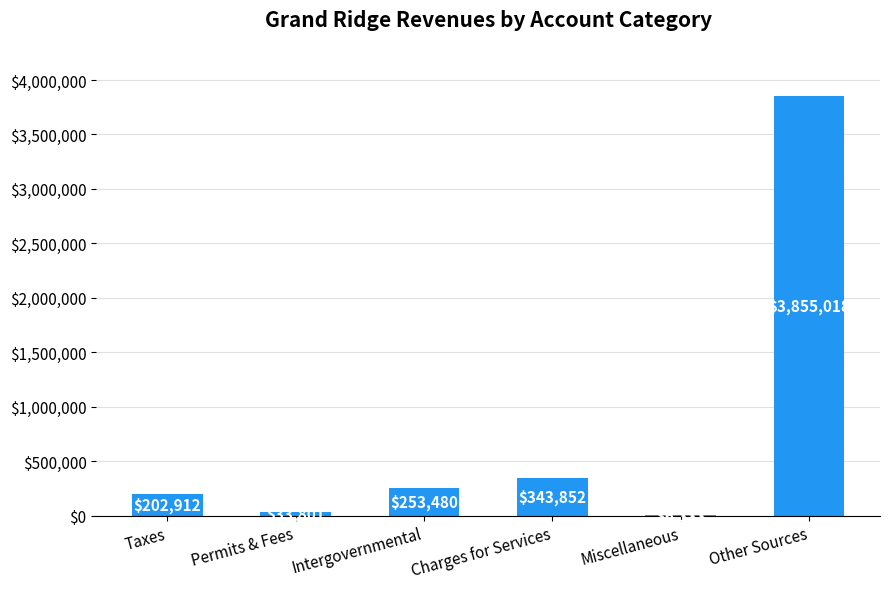

At which label is the value closest to 1930675?

Charges for Services